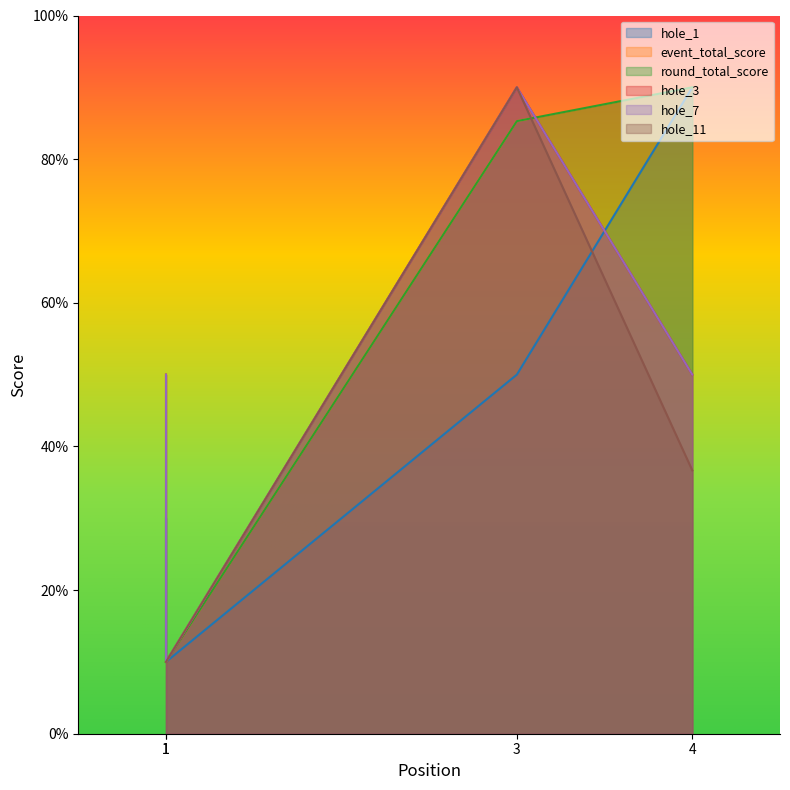

What is the maximum value for hole_1?

90.0